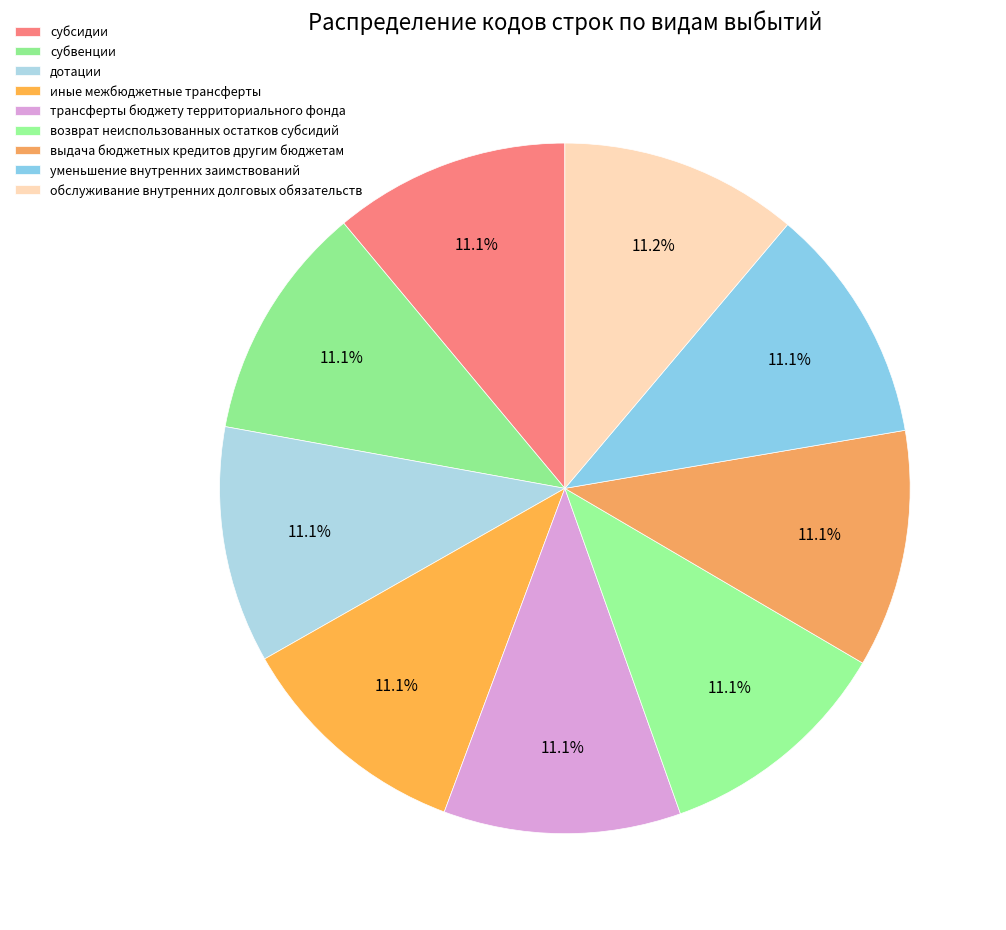

Rank the categories by value from lowest to highest.

субсидии, субвенции, дотации, иные межбюджетные трансферты, трансферты бюджету территориального фонда, возврат неиспользованных остатков субсидий, выдача бюджетных кредитов другим бюджетам, уменьшение внутренних заимствований, обслуживание внутренних долговых обязательств